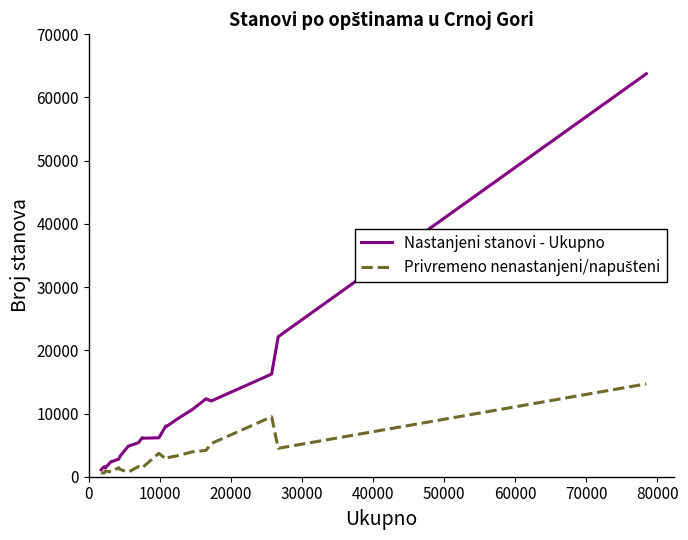

Which series has the largest total across all categories?

Nastanjeni stanovi - Ukupno